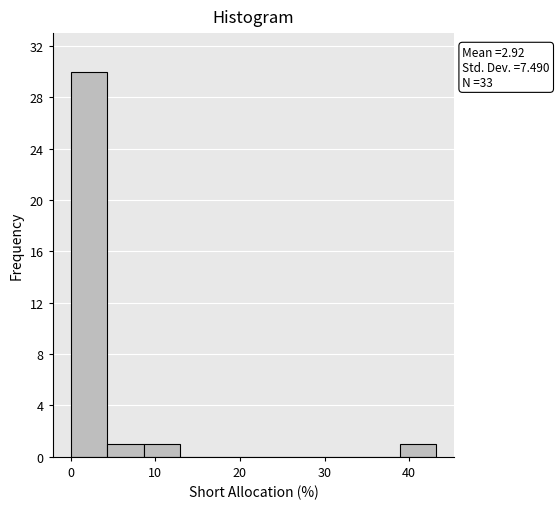

Which range on the x-axis has the tallest bar?

0 to 4